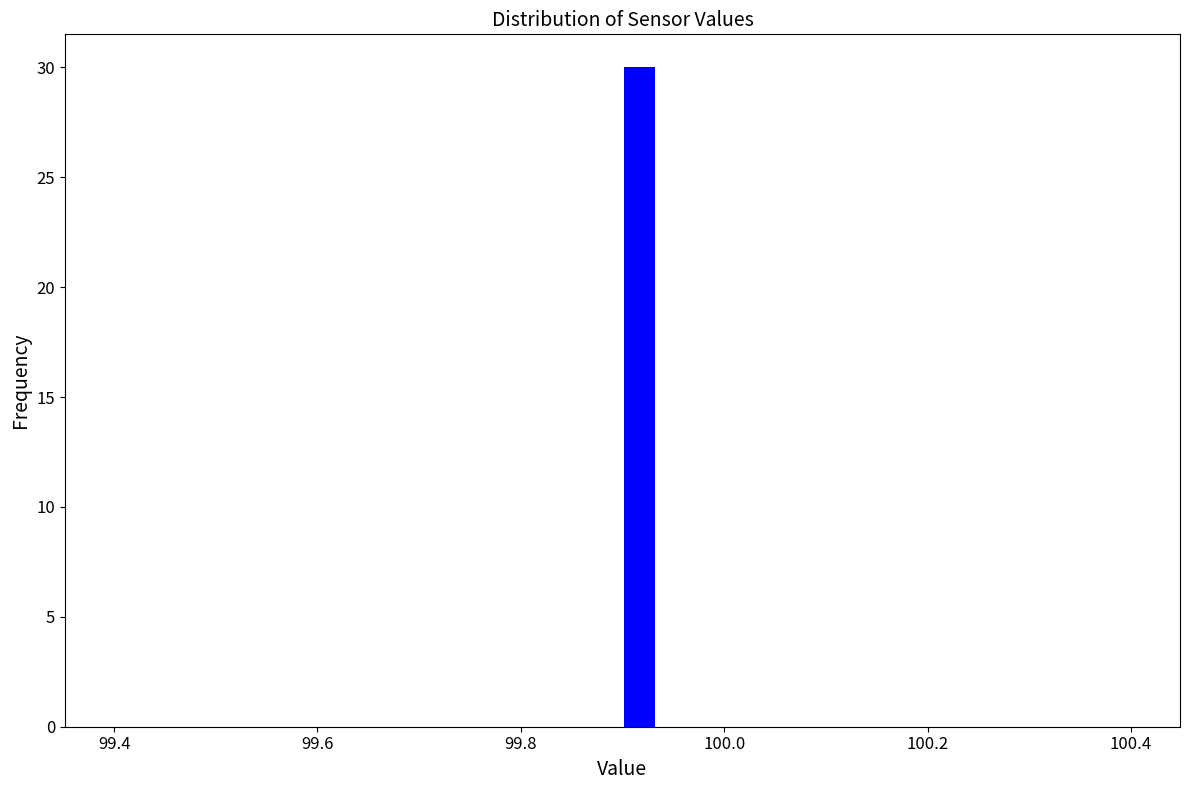

Read against the x-axis, roughly where is the centre of the tallest bar?

99.92